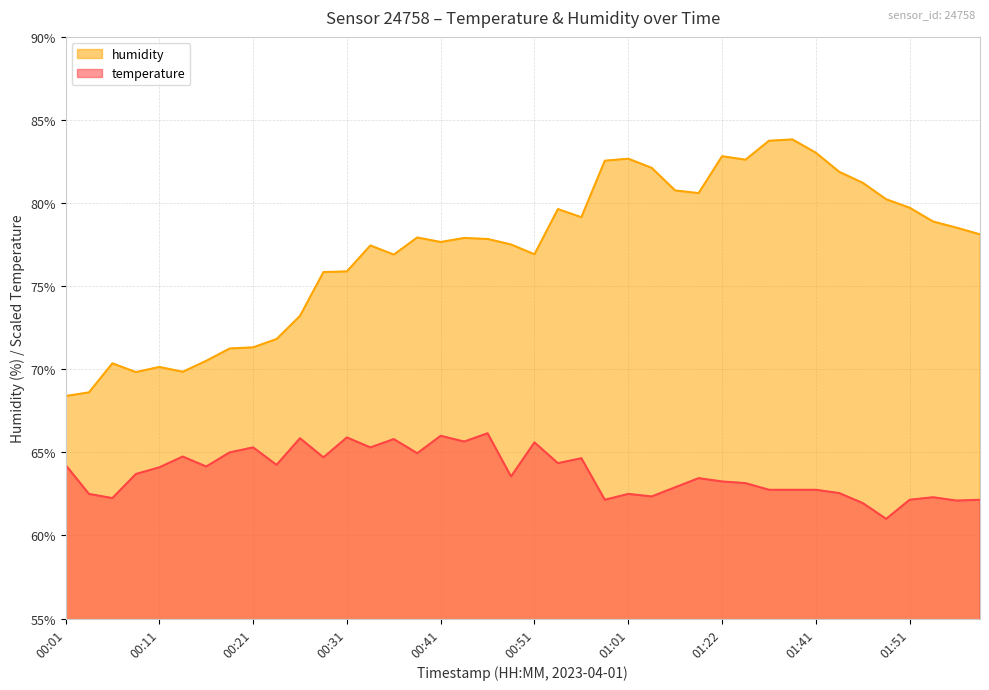

True or false: temperature and humidity cross at least once.

False